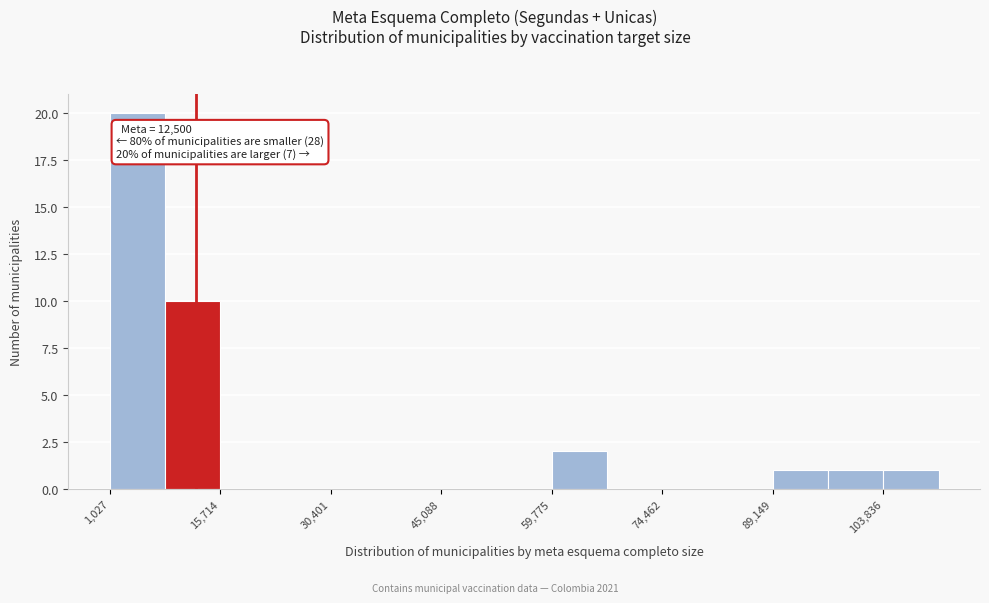

Read against the x-axis, roughly where is the centre of the tallest bar?

4000